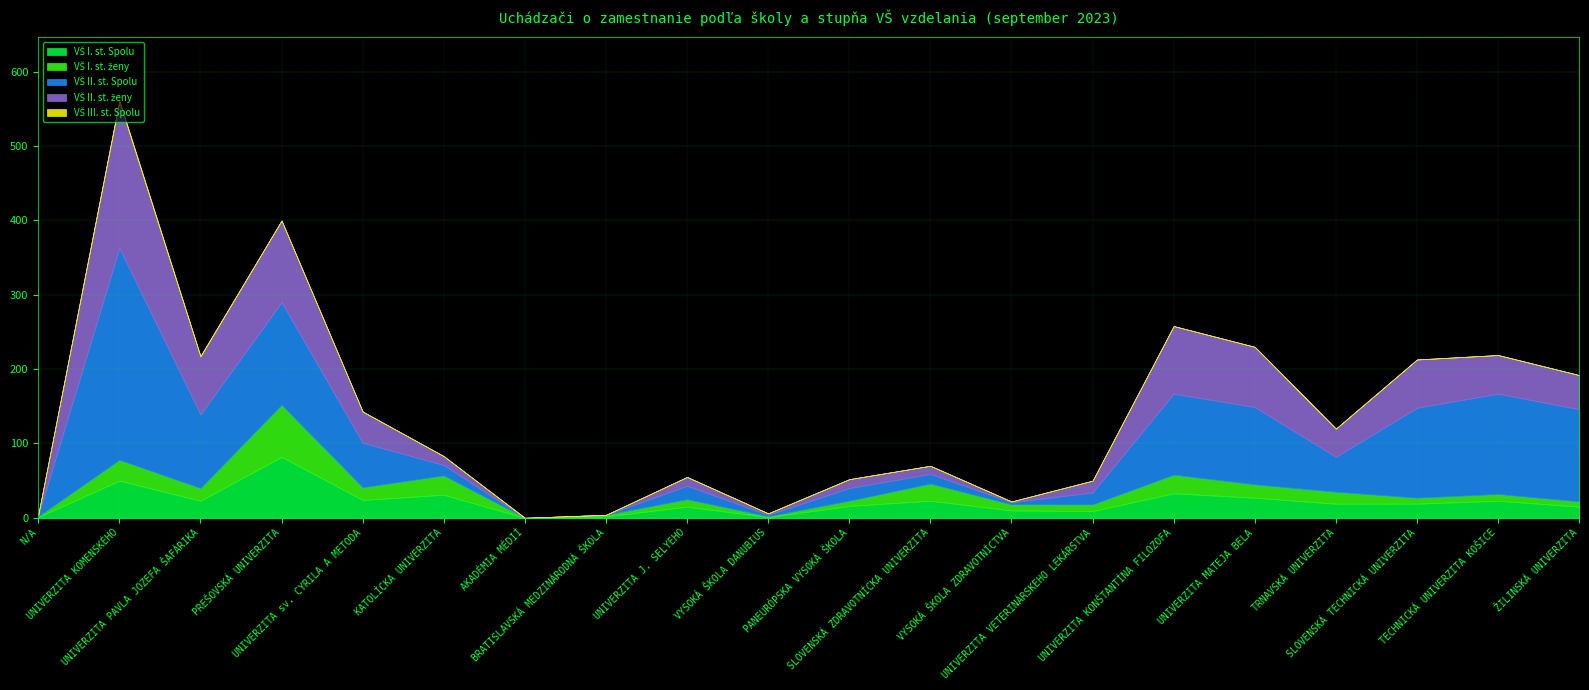

Does the chart display data point markers on the line(s)?

No